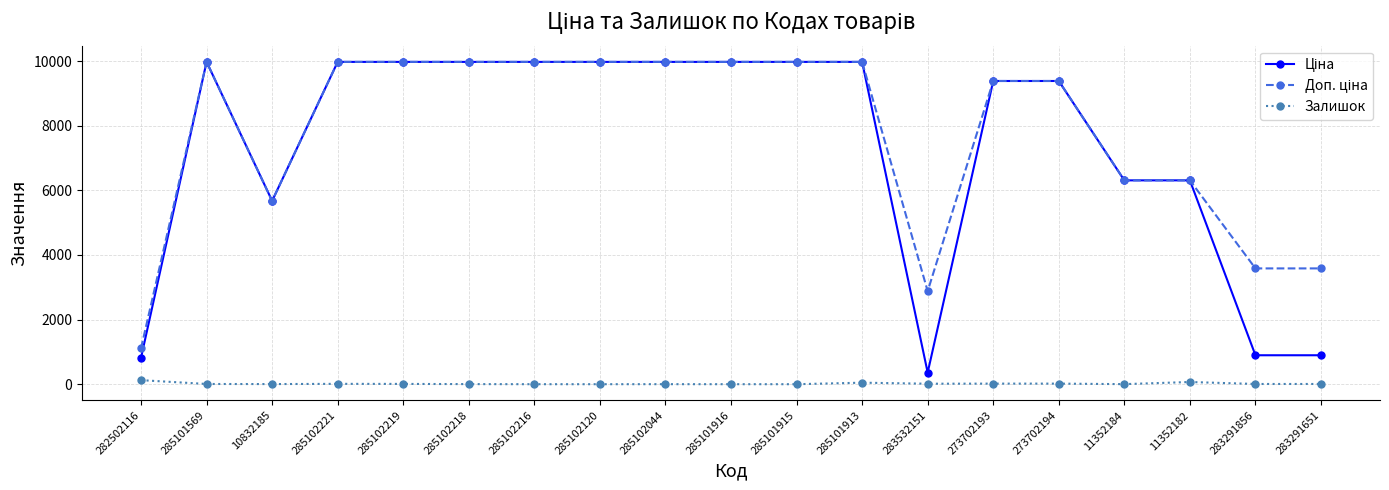

The value of Залишок at 285102120 is 0.0. True or false?

True